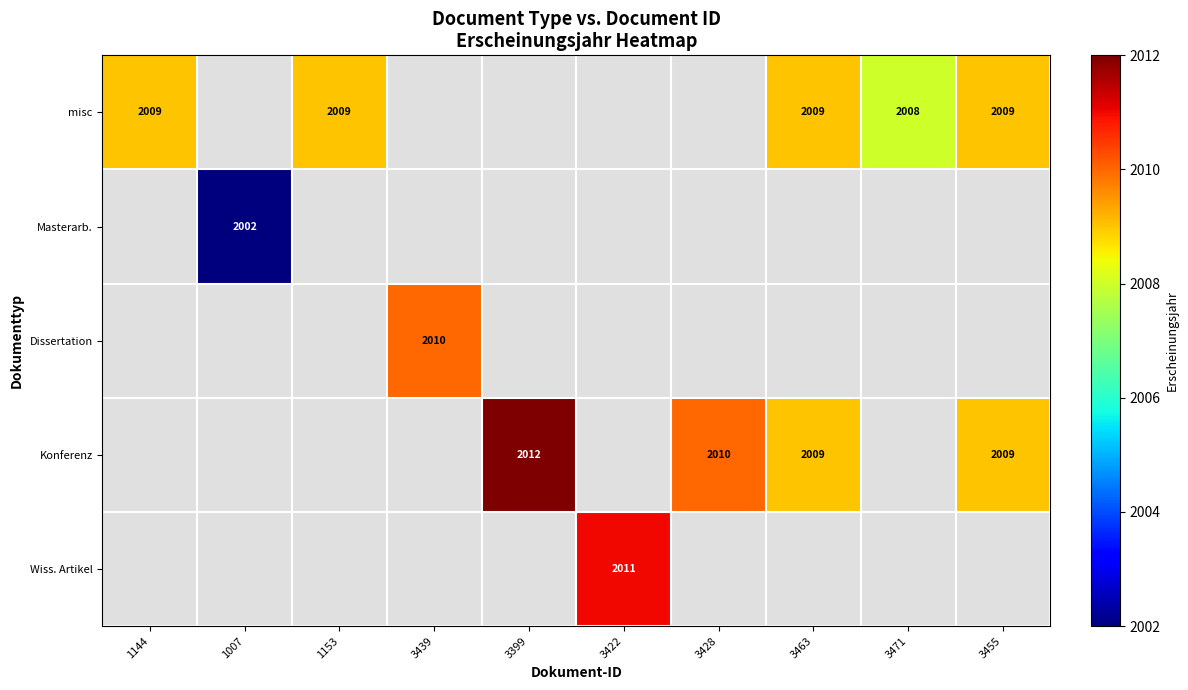

True or false: misc has a value of 2009 at 1144.

True